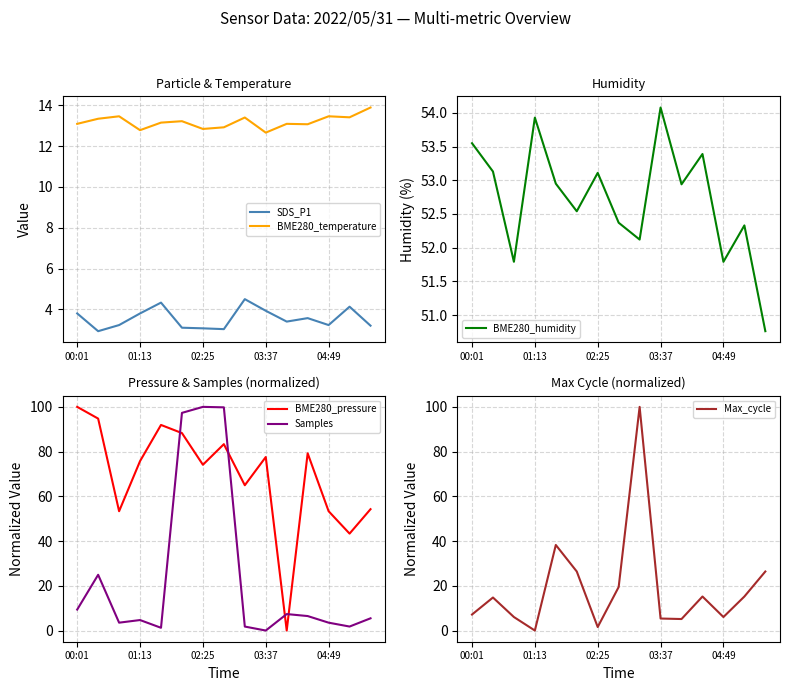

Count the number of categories in the chart.

15